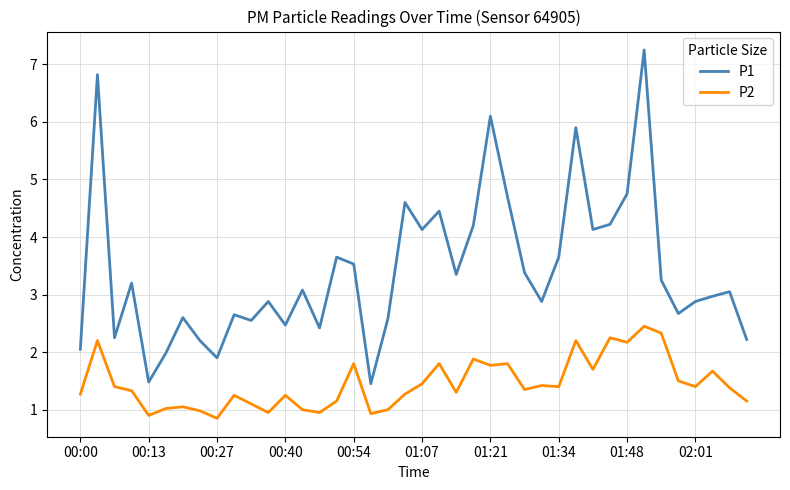

What is the difference between the maximum and minimum values in the P2 series?

1.6